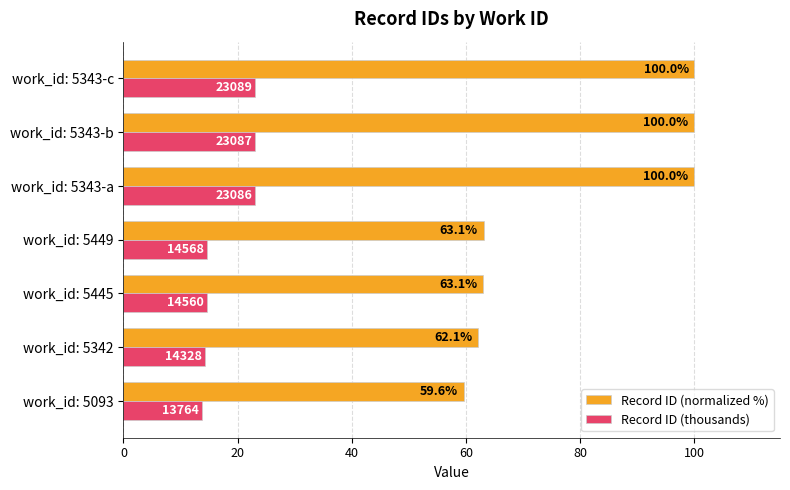

Is it true that Record ID (thousands) equals 8.8 at work_id: 5343-a?

False